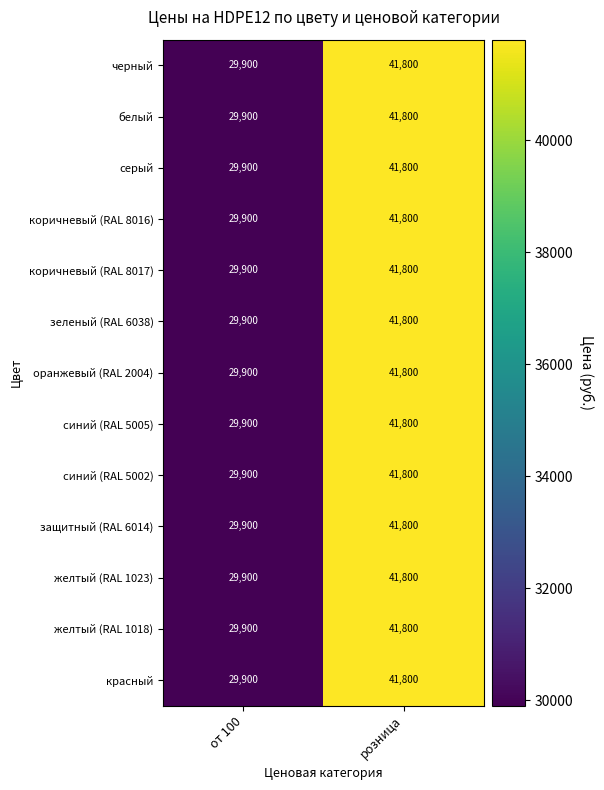

Rank the categories by серый value from lowest to highest.

от 100, розница